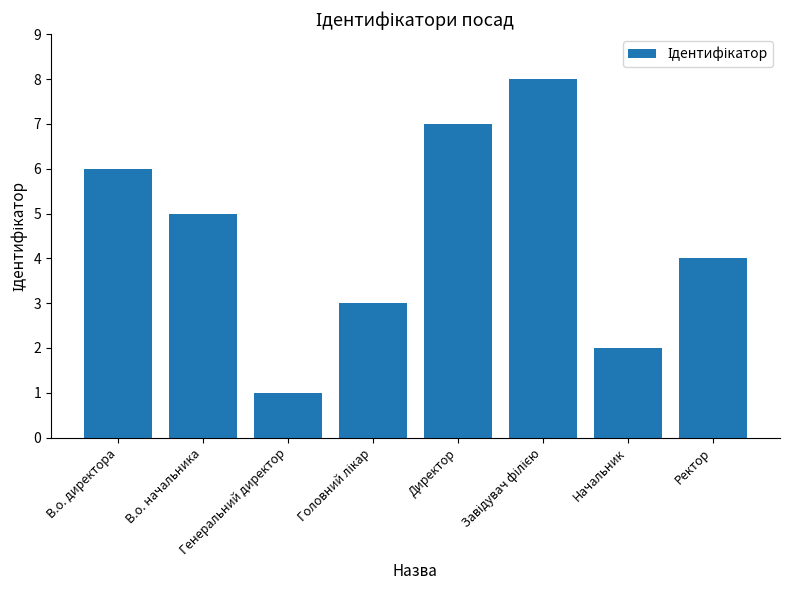

What is the value of the 2nd bar from the left?

5